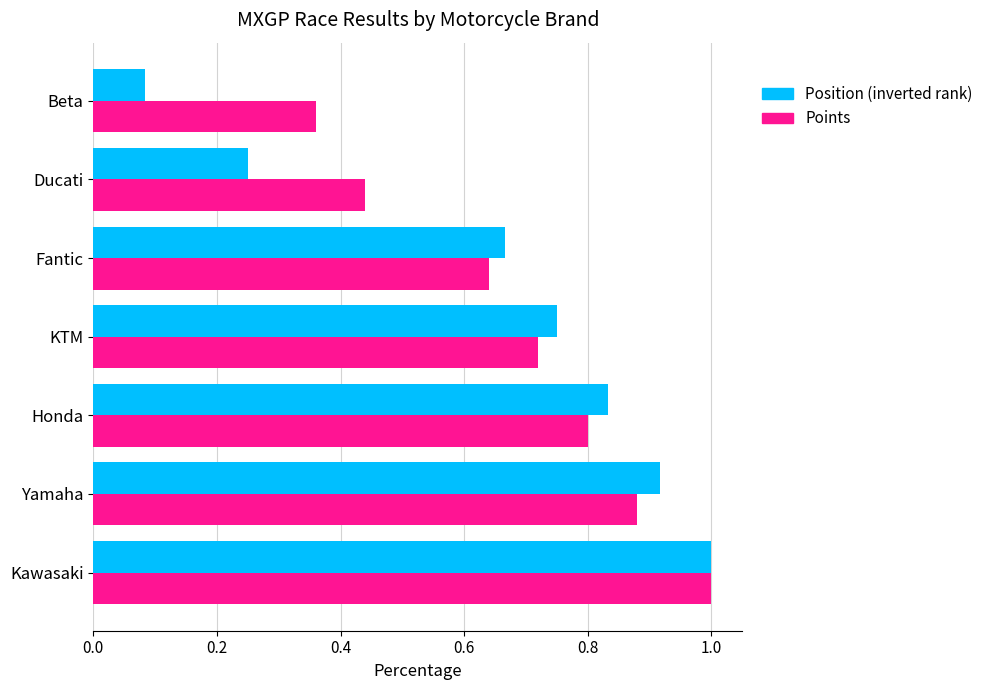

What is the sum of all Points values?

4.8